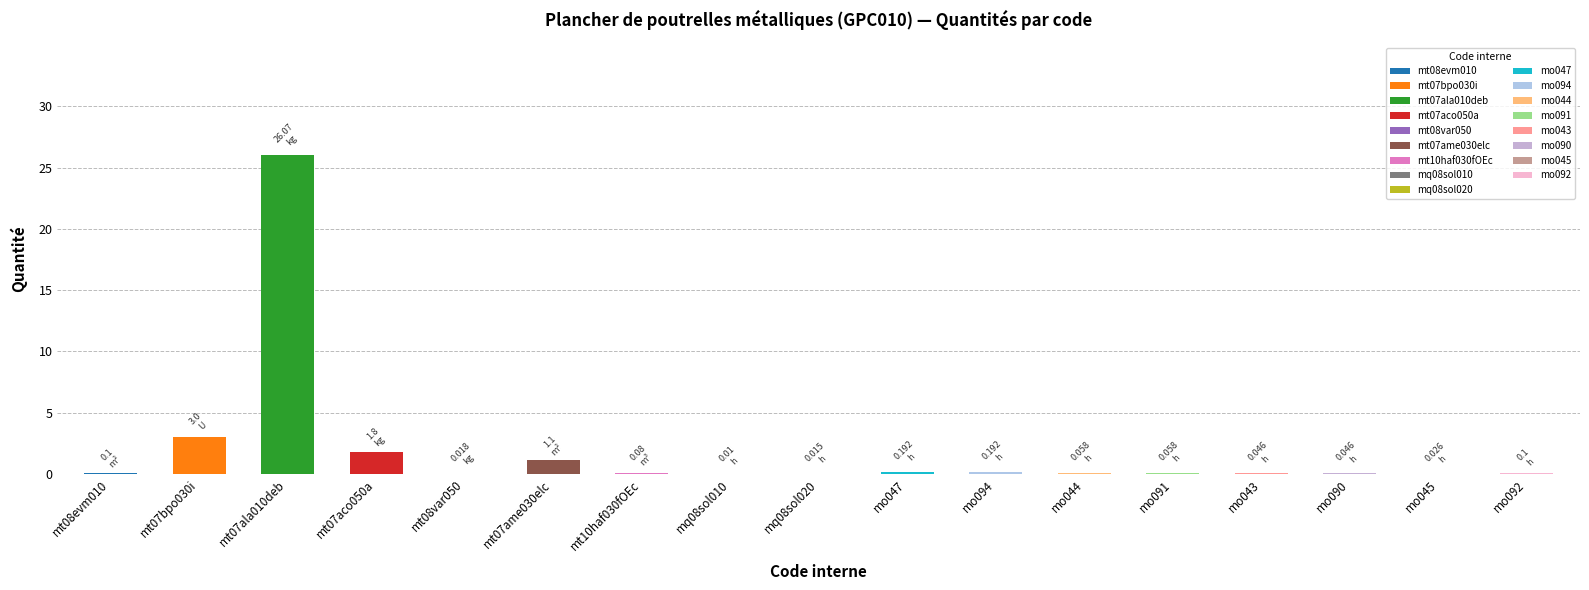

Reading left to right, extract all data points from this chart.

0.1	3.0	26.1	1.8	0.0	1.1	0.1	0.0	0.0	0.2	0.2	0.1	0.1	0.0	0.0	0.0	0.1